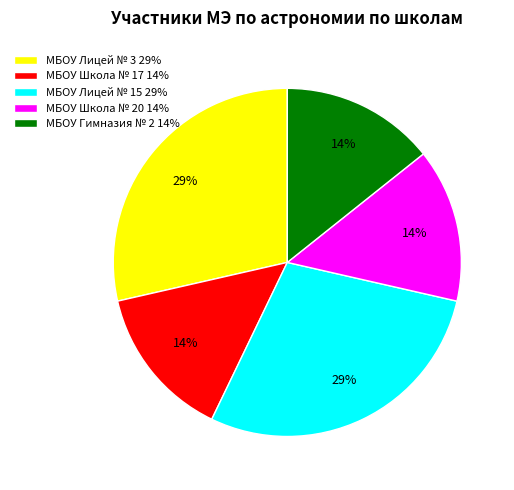

Combined, do МБОУ Школа № 17 and МБОУ Школа № 20 account for over 50%?

No